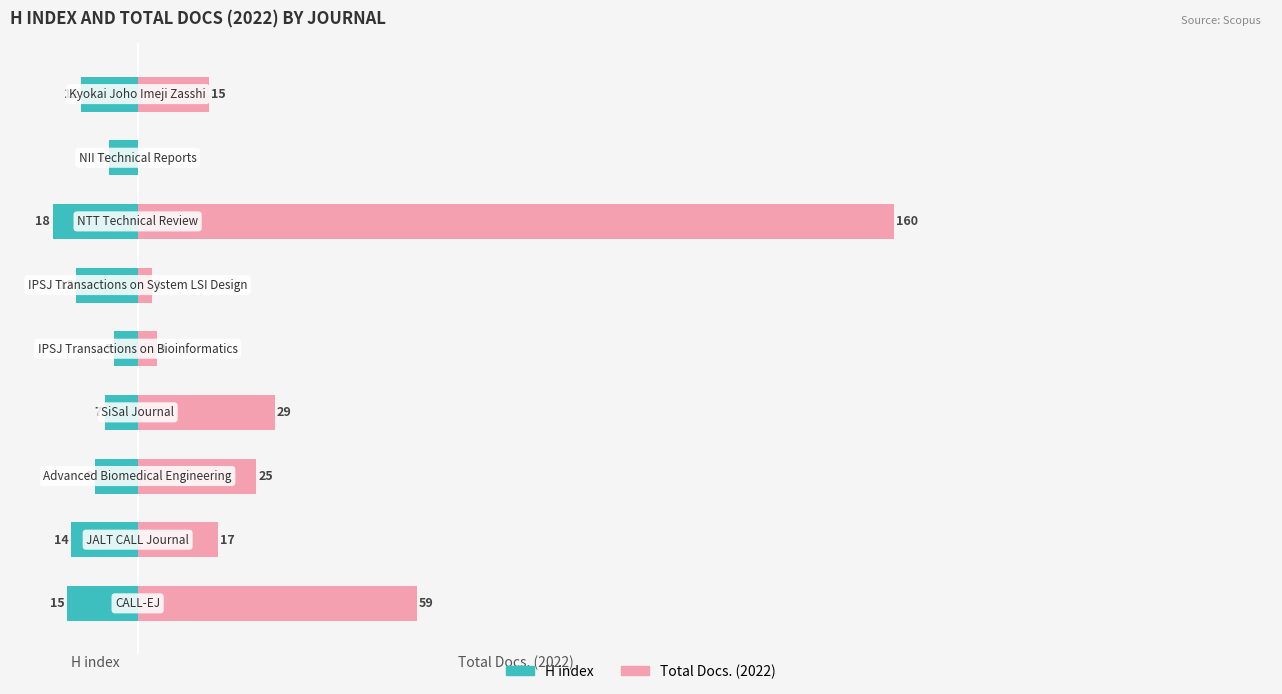

Reading left to right, list all the values displayed in this chart.

H index: 0=-15	1=-14	2=-9	3=-7	4=-5	5=-13	6=-18	7=-6	8=-12
Total Docs. (2022): 0=59	1=17	2=25	3=29	4=4	5=3	6=160	7=0	8=15